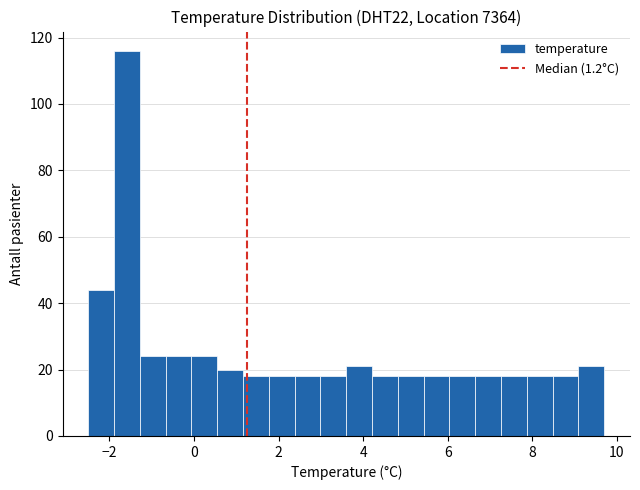

Read against the x-axis, roughly where is the centre of the tallest bar?

-1.6